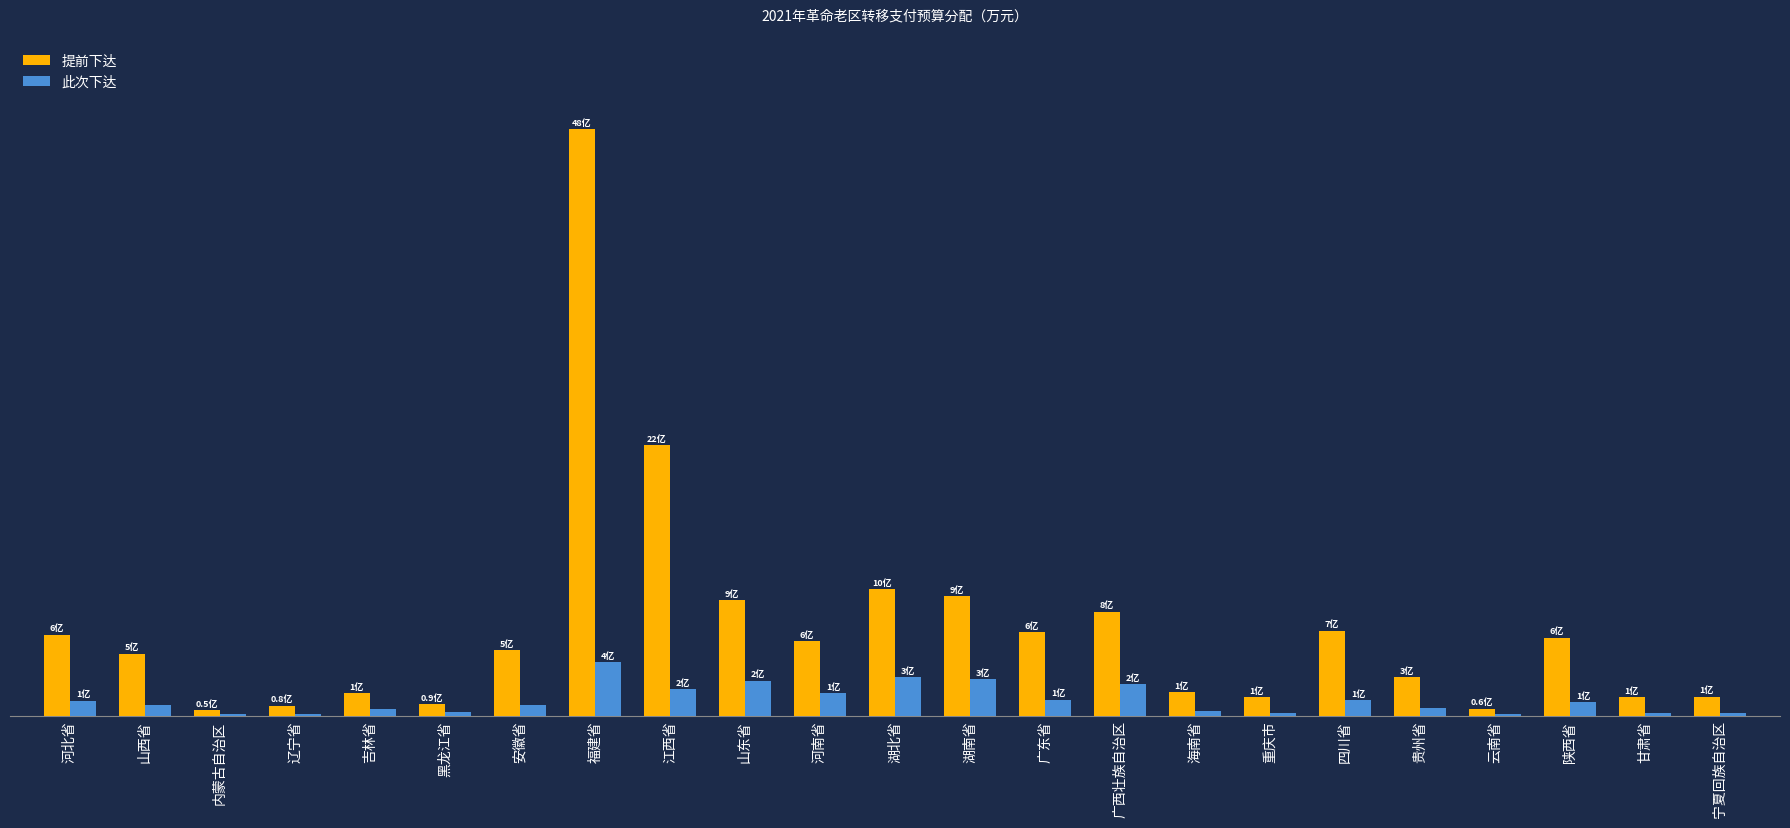

Reading left to right, extract all data points from this chart.

提前下达: 67200	51400	5100	8600	19000	9900	54200	484700	223800	96000	61700	104900	99100	69200	86100	19900	15800	70500	32200	6000	64700	15500	16100
此次下达: 12606	8988	1547	1593	5773	2990	9474	44560	21949	29278	18865	32059	30205	13538	26225	3928	2754	13292	6609	1855	11405	2699	2808